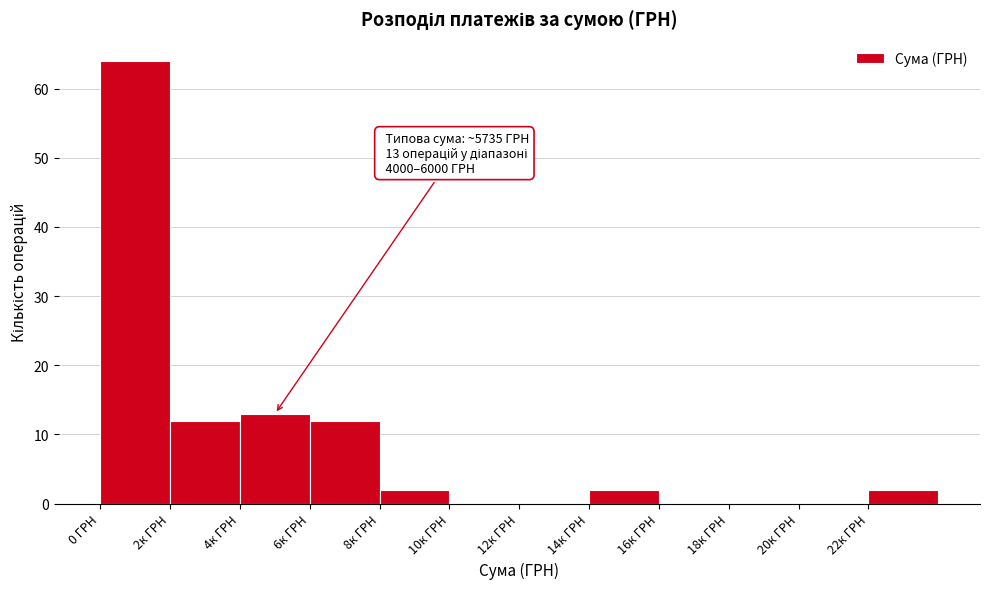

Reading left to right, what are all the values shown in this chart?

0 ГРН=64	2к ГРН=12	4к ГРН=13	6к ГРН=12	8к ГРН=2	10к ГРН=0	12к ГРН=0	14к ГРН=2	16к ГРН=0	18к ГРН=0	20к ГРН=0	22к ГРН=2